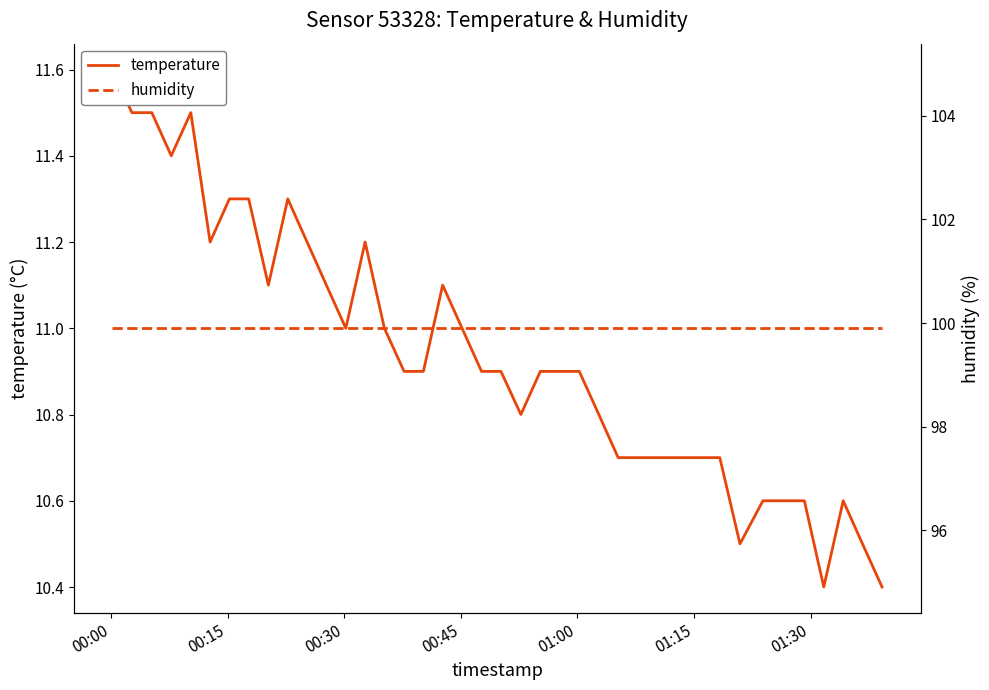

True or false: temperature has more than 2 points higher than both neighbors.

True